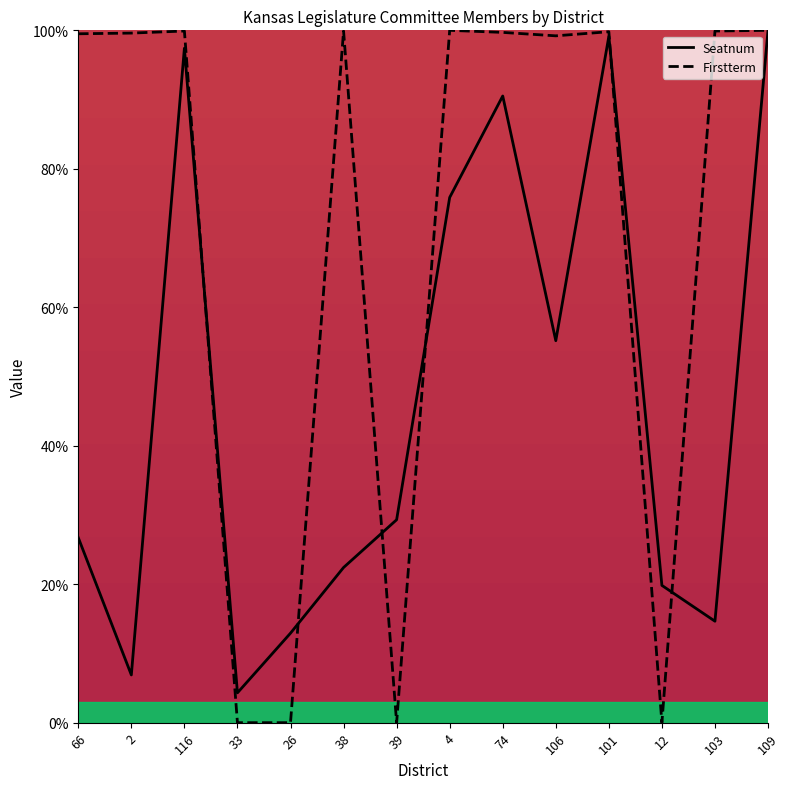

What is the total value across all series at 39?

29.3